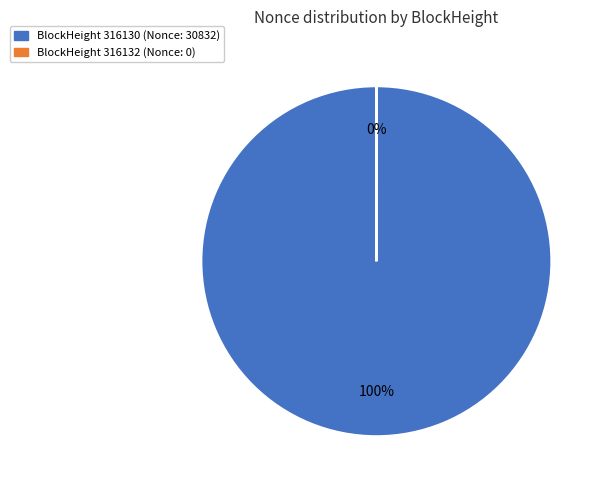

Is the sum of 316132 and 316130 greater than half?

Yes